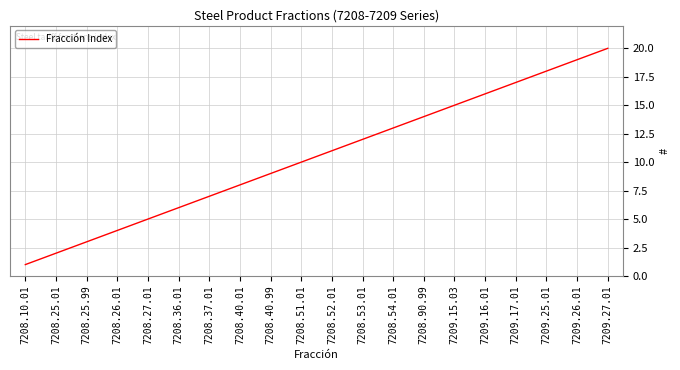

Rank the categories by value from lowest to highest.

7208.10.01, 7208.25.01, 7208.25.99, 7208.26.01, 7208.27.01, 7208.36.01, 7208.37.01, 7208.40.01, 7208.40.99, 7208.51.01, 7208.52.01, 7208.53.01, 7208.54.01, 7208.90.99, 7209.15.03, 7209.16.01, 7209.17.01, 7209.25.01, 7209.26.01, 7209.27.01